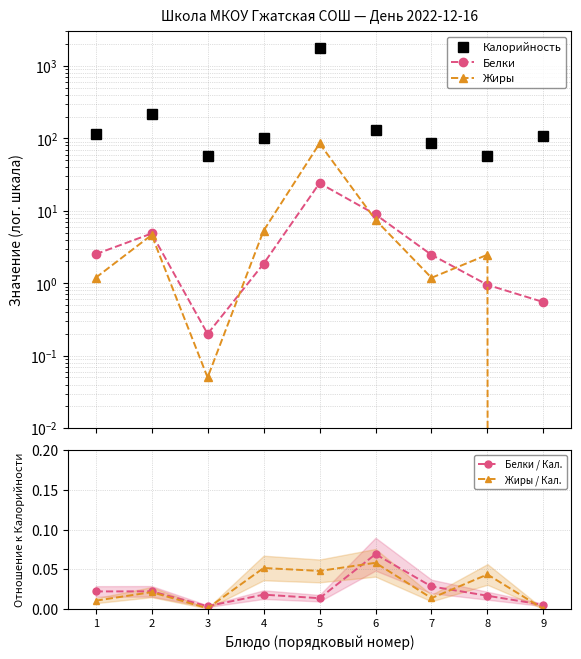

How many values in the Калорийность series are below 107?

4